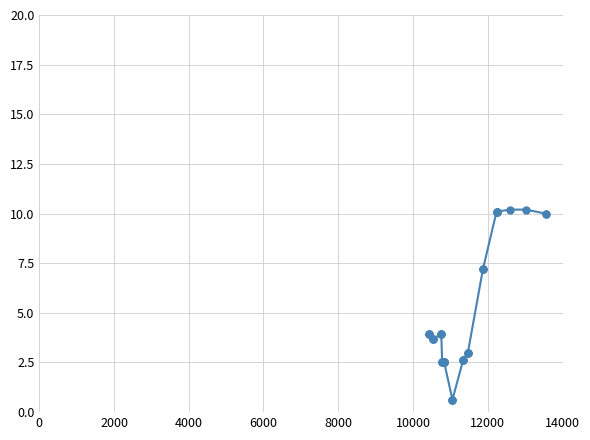

Is this an area chart (filled region under the line)?

No